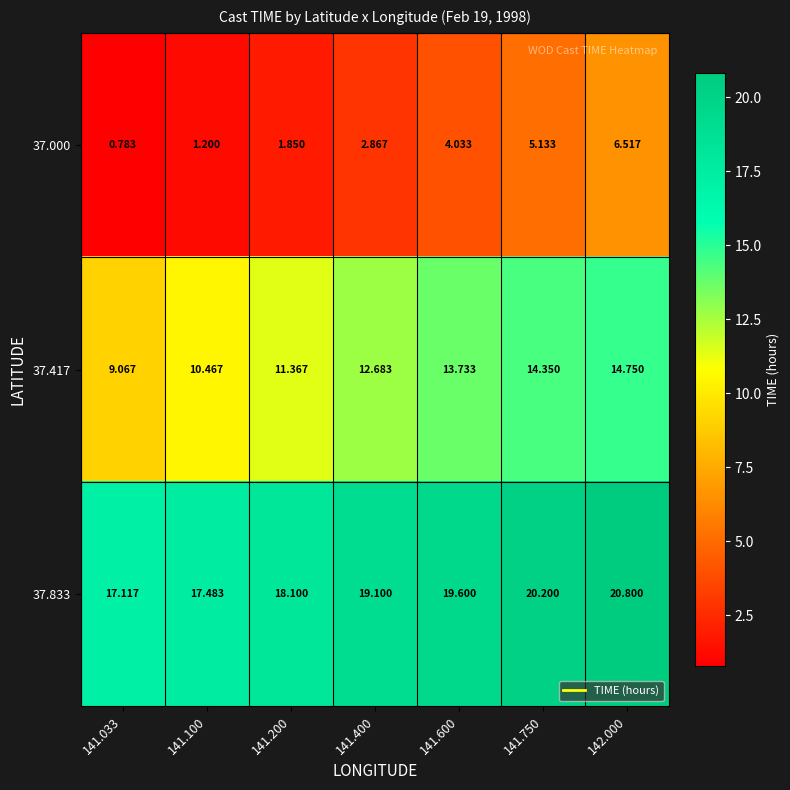

Which series has the largest range (max minus min)?

37.000